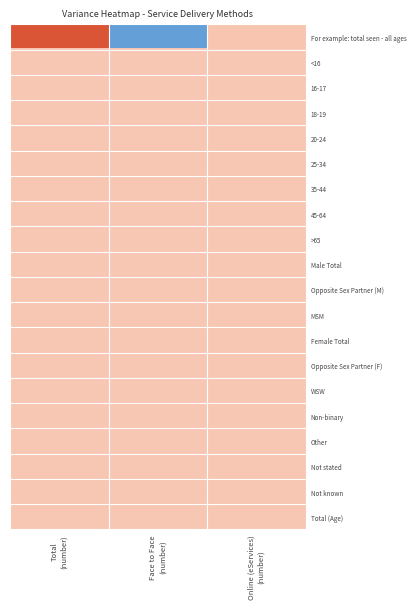

Reading left to right, list all the values displayed in this chart.

For example: total seen - all ages: Total
(number)=95	Face to Face
(number)=-242	Online (eServices)
(number)=2
<16: Total
(number)=0	Face to Face
(number)=0	Online (eServices)
(number)=0
16-17: Total
(number)=0	Face to Face
(number)=0	Online (eServices)
(number)=0
18-19: Total
(number)=0	Face to Face
(number)=0	Online (eServices)
(number)=0
20-24: Total
(number)=0	Face to Face
(number)=0	Online (eServices)
(number)=0
25-34: Total
(number)=0	Face to Face
(number)=0	Online (eServices)
(number)=0
35-44: Total
(number)=0	Face to Face
(number)=0	Online (eServices)
(number)=0
45-64: Total
(number)=0	Face to Face
(number)=0	Online (eServices)
(number)=0
>65: Total
(number)=0	Face to Face
(number)=0	Online (eServices)
(number)=0
Male Total: Total
(number)=0	Face to Face
(number)=0	Online (eServices)
(number)=0
Opposite Sex Partner (M): Total
(number)=0	Face to Face
(number)=0	Online (eServices)
(number)=0
MSM: Total
(number)=0	Face to Face
(number)=0	Online (eServices)
(number)=0
Female Total: Total
(number)=0	Face to Face
(number)=0	Online (eServices)
(number)=0
Opposite Sex Partner (F): Total
(number)=0	Face to Face
(number)=0	Online (eServices)
(number)=0
WSW: Total
(number)=0	Face to Face
(number)=0	Online (eServices)
(number)=0
Non-binary: Total
(number)=0	Face to Face
(number)=0	Online (eServices)
(number)=0
Other: Total
(number)=0	Face to Face
(number)=0	Online (eServices)
(number)=0
Not stated: Total
(number)=0	Face to Face
(number)=0	Online (eServices)
(number)=0
Not known: Total
(number)=0	Face to Face
(number)=0	Online (eServices)
(number)=0
Total (Age): Total
(number)=0	Face to Face
(number)=0	Online (eServices)
(number)=0